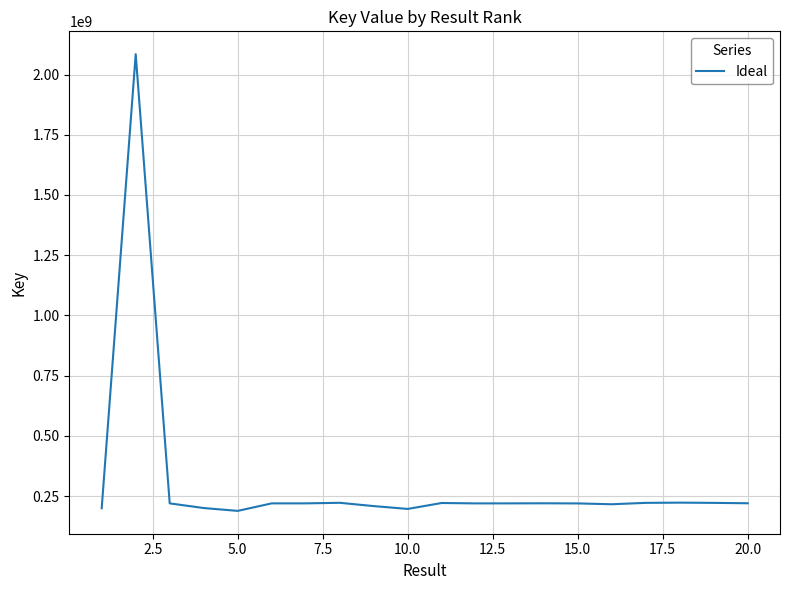

What is the maximum value shown in the chart?

2084774853